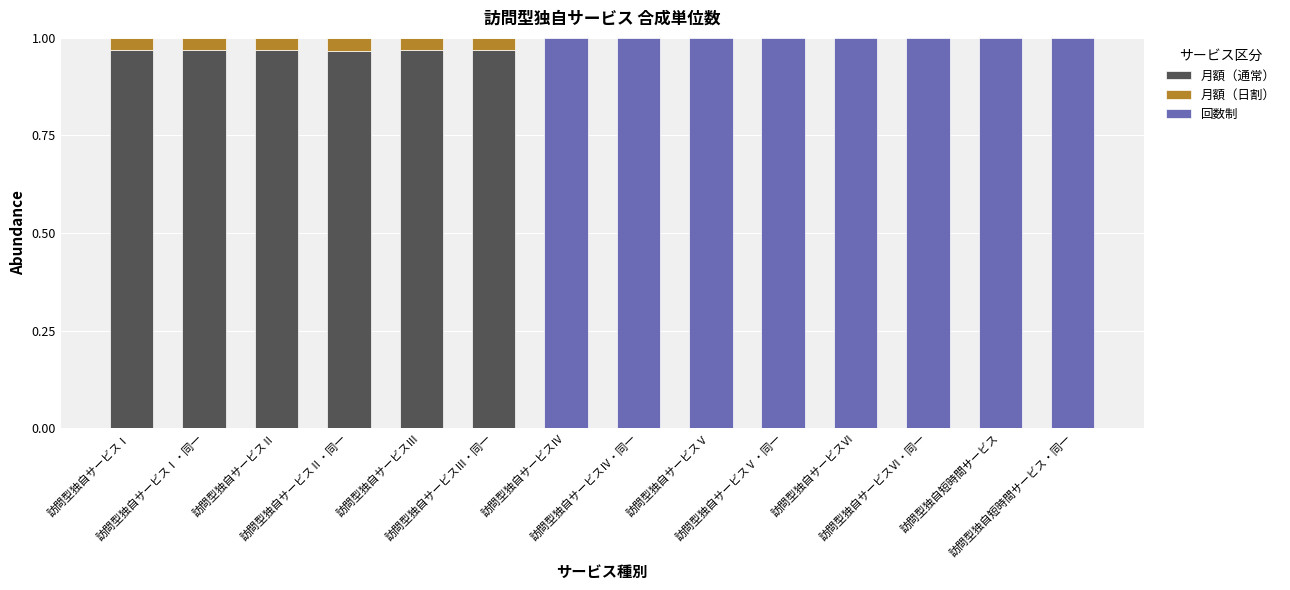

What is the sum of all 月額（通常） values?

5.8